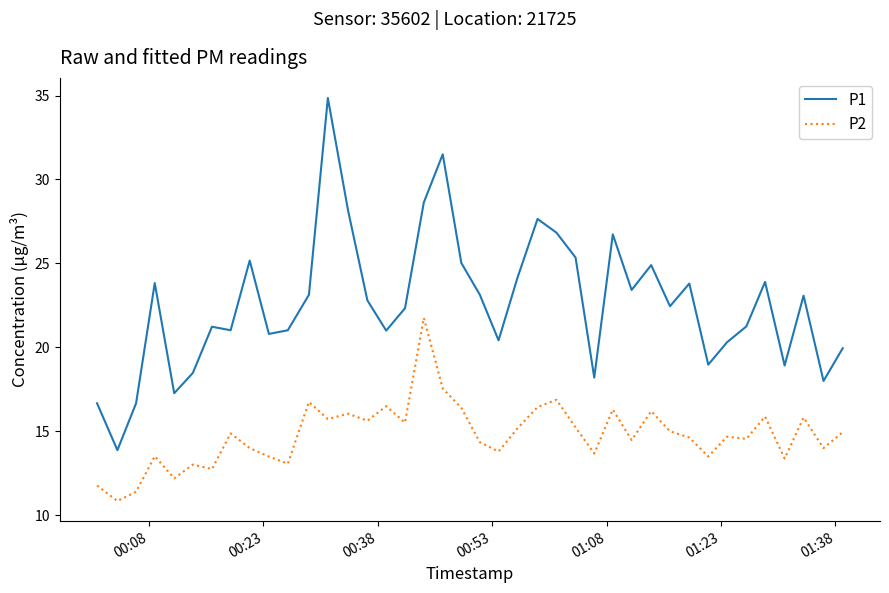

Which series has the largest range (max minus min)?

P1